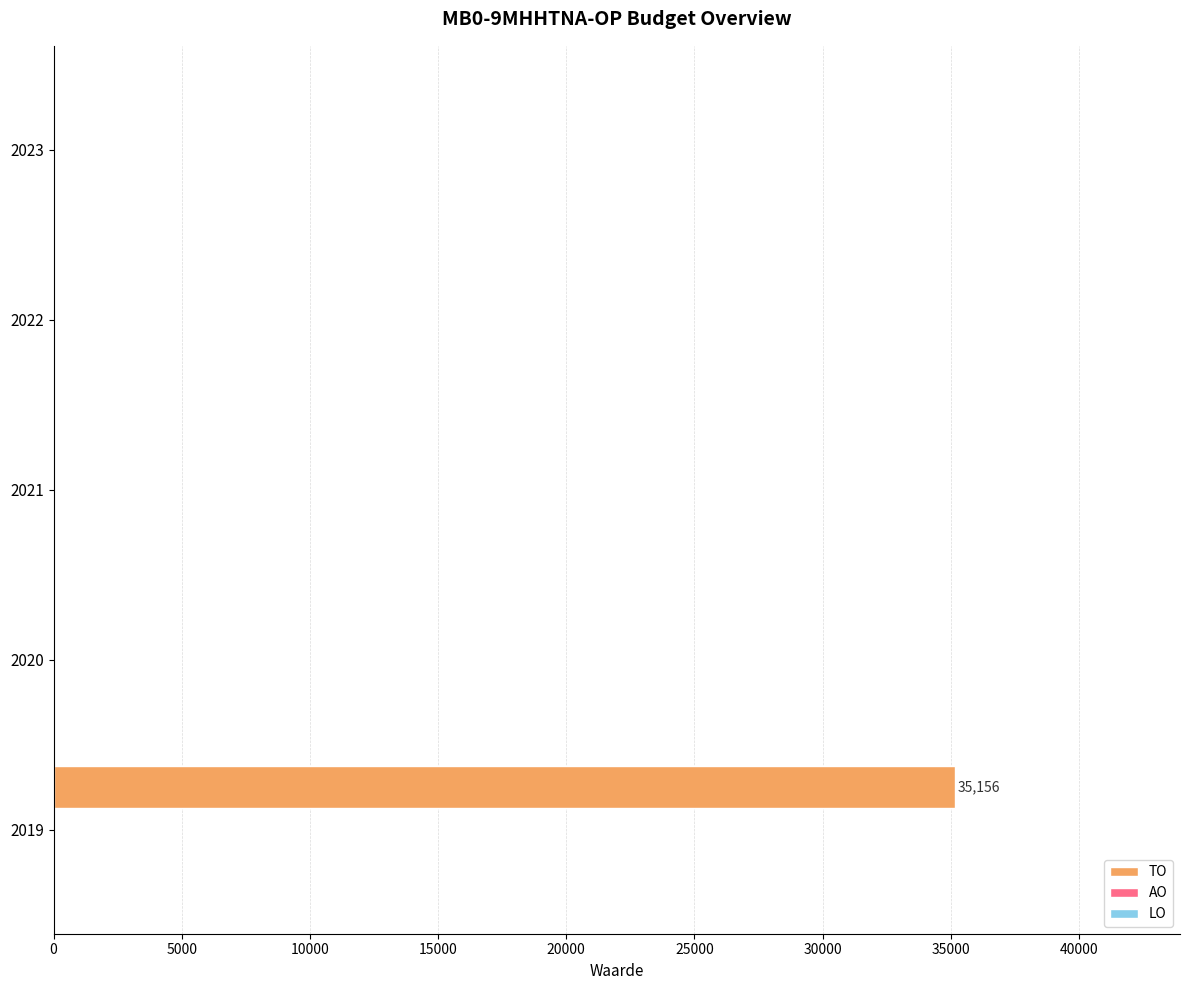

Count the number of data series in this chart.

1